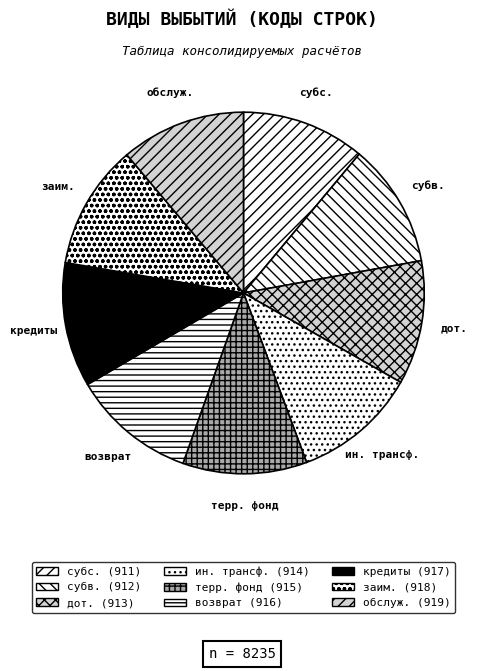

Does возврат represent more than half of the total?

No